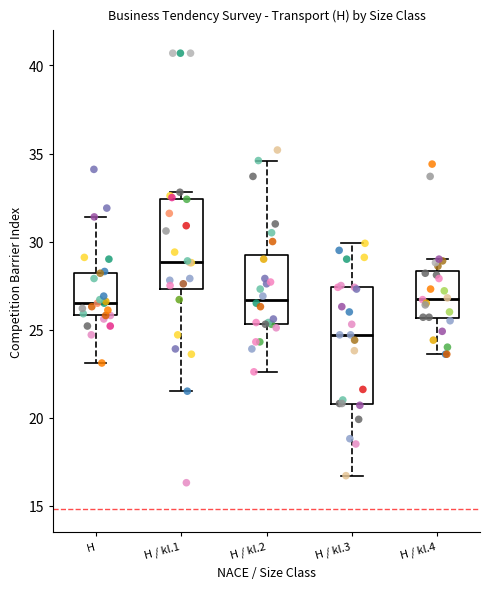

Where does the upper whisker of the box for H end on the y-axis? The values are not printed on the chart, so give them approximately, as read against the axis.

31.5